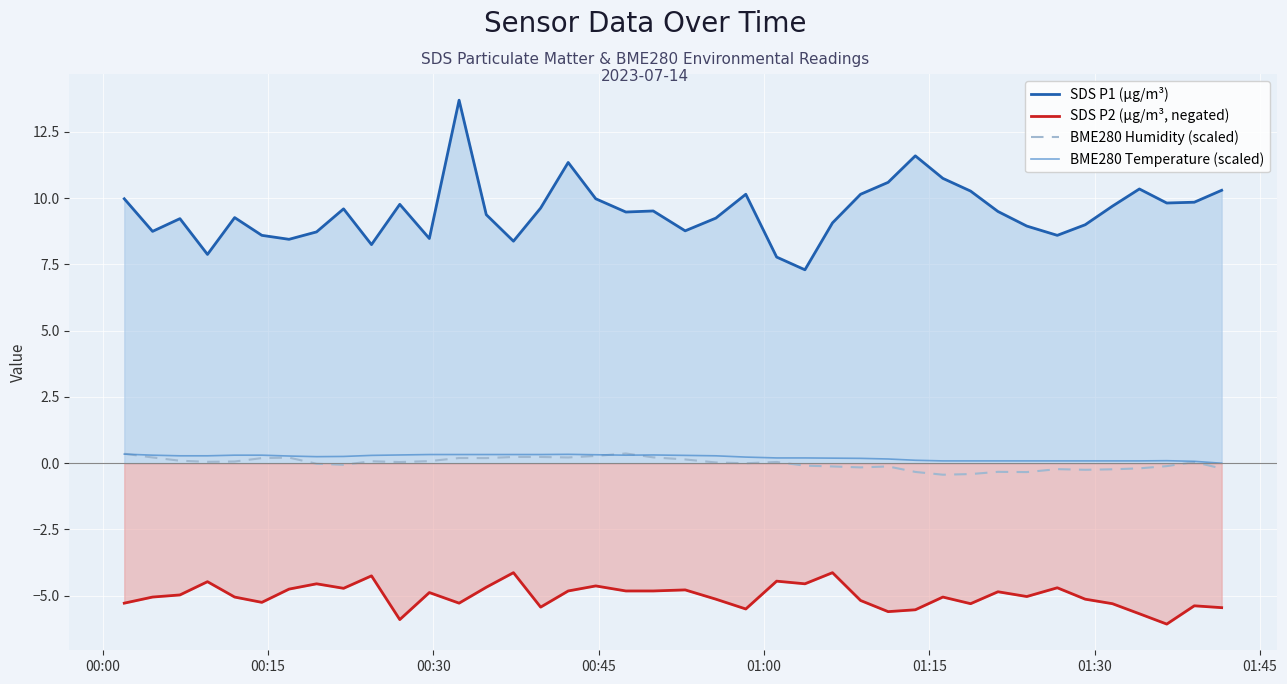

What is the highest value of the SDS P1 (µg/m³) series?

13.7